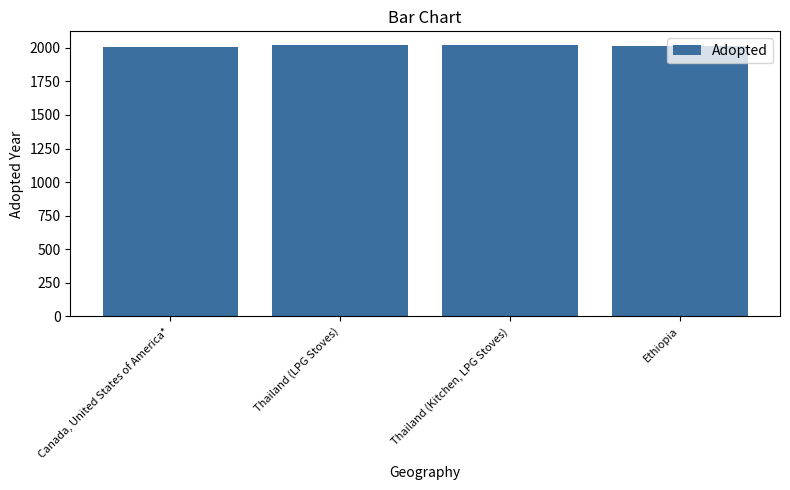

What is the sum of all values?

8070